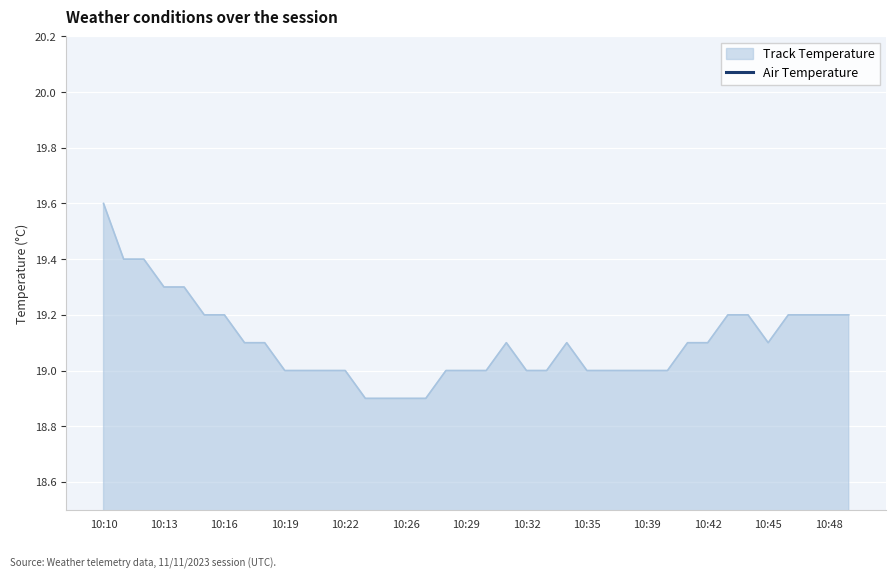

The value of Track Temperature at 10:42 is 19.1. True or false?

True